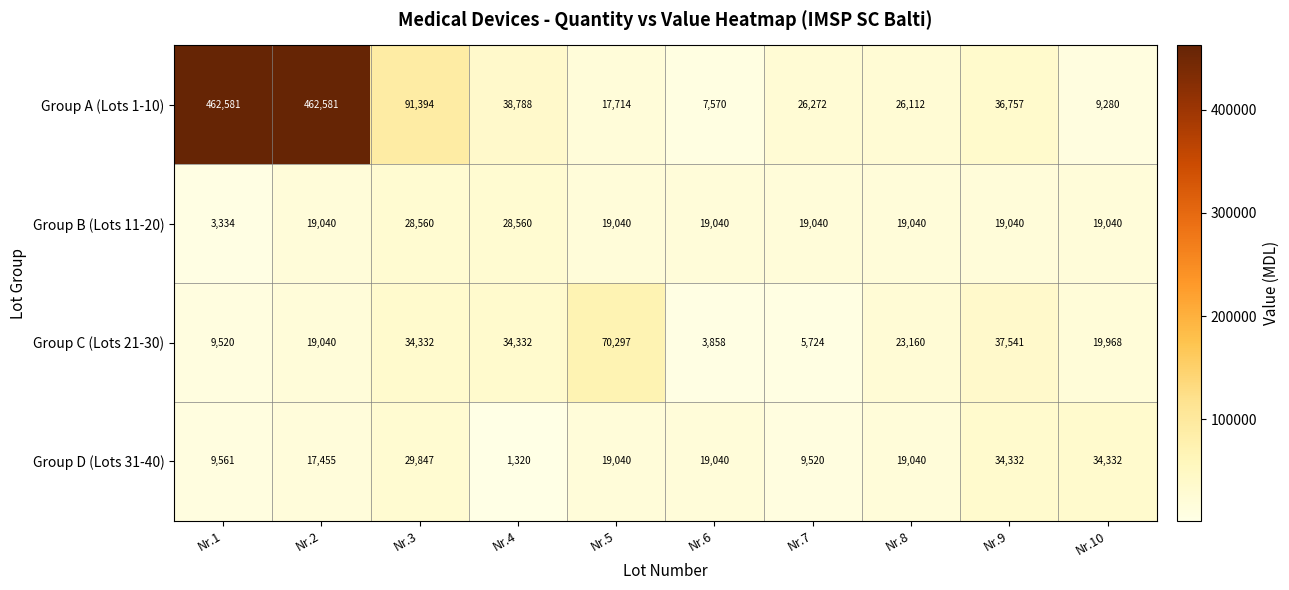

The value of Group B (Lots 11-20) at Nr.9 is 27972. True or false?

False